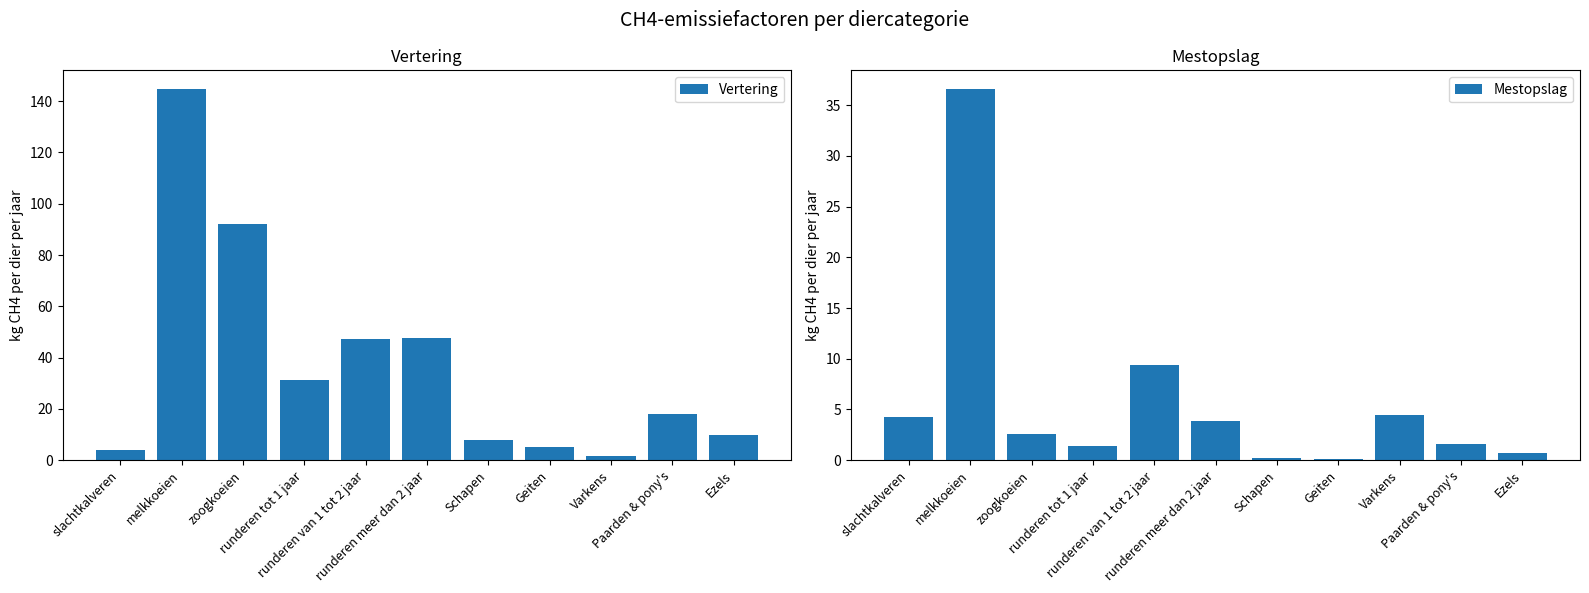

What is the lowest value of the Mestopslag series?

0.1